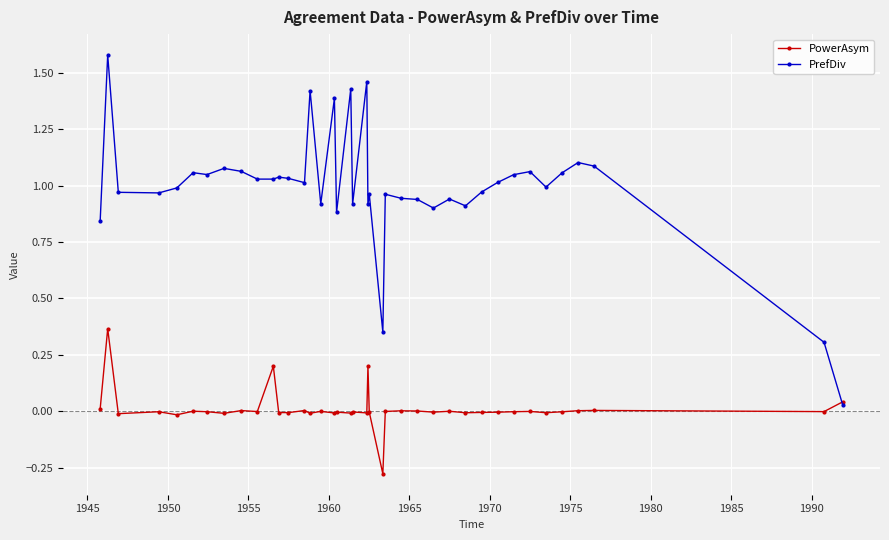

Rank the series by their average value, from highest to lowest.

PrefDiv, PowerAsym